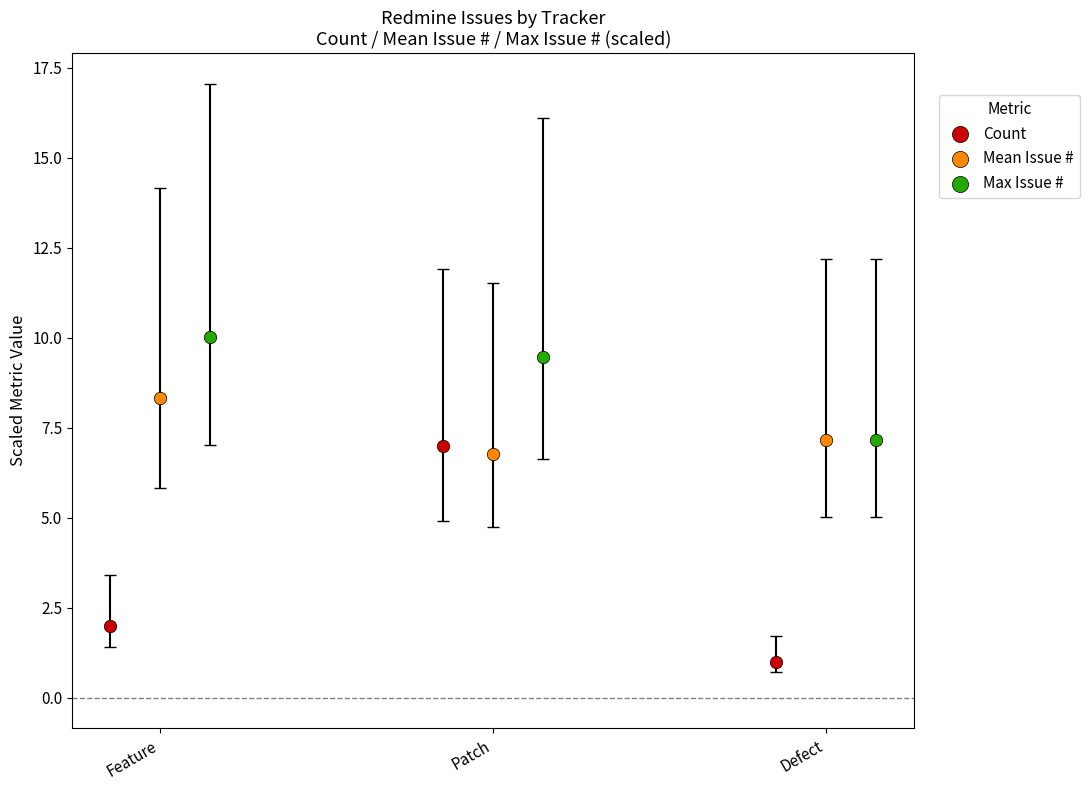

Which series has the widest spread of Y values?

Count